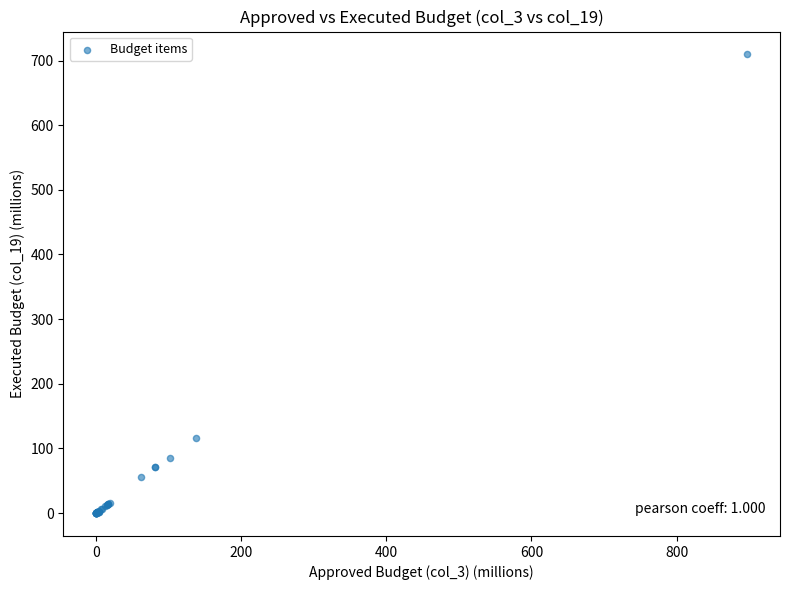

What Y value in the scatter plot is closest to 354?

116.5